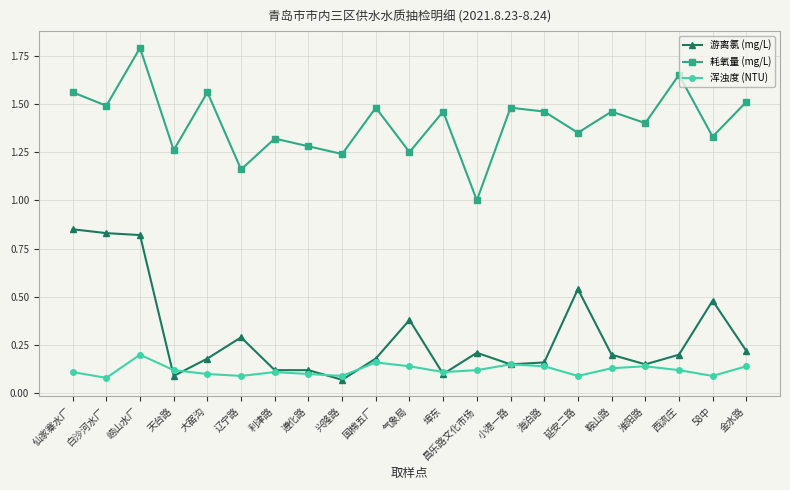

At which category is the sum across all series the highest?

崂山水厂